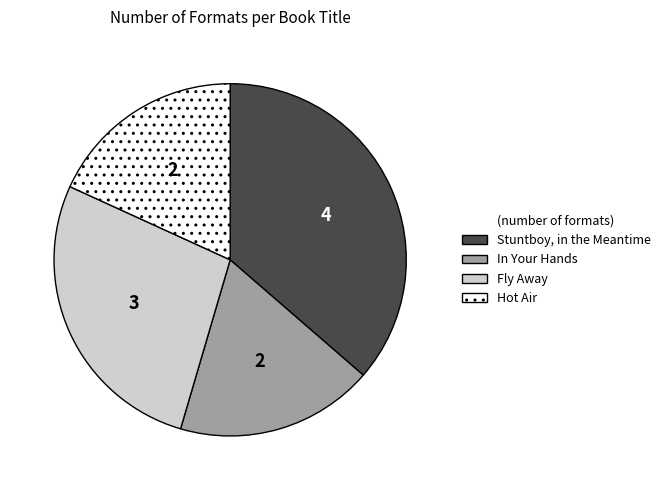

Is it true that Hot Air is 18% of the pie?

True